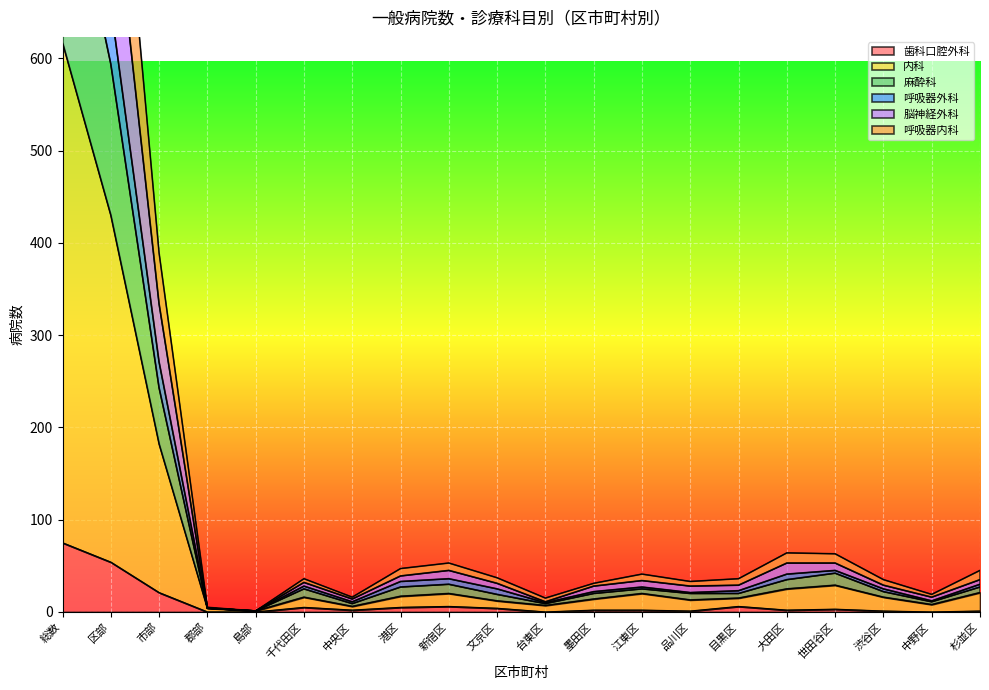

At which label is 歯科口腔外科 closest to 37?

市部